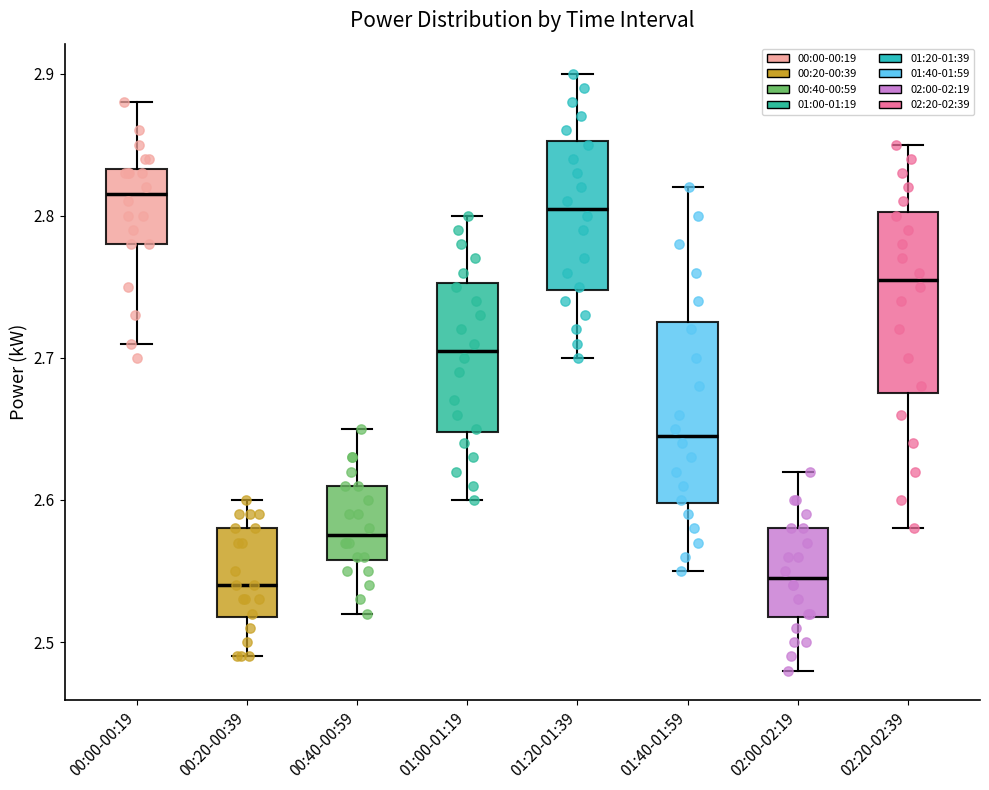

Reading left to right, read every box against the y-axis: the position of its median line, the range the box covers, and the ends of its whiskers. The values are not printed on the chart, so give them approximately, as read against the axis.

00:00-00:19: median 2.82, box 2.78 to 2.83, whiskers 2.71 to 2.88
00:20-00:39: median 2.54, box 2.52 to 2.58, whiskers 2.49 to 2.60
00:40-00:59: median 2.58, box 2.56 to 2.61, whiskers 2.52 to 2.65
01:00-01:19: median 2.71, box 2.65 to 2.75, whiskers 2.60 to 2.80
01:20-01:39: median 2.81, box 2.75 to 2.85, whiskers 2.70 to 2.90
01:40-01:59: median 2.65, box 2.60 to 2.73, whiskers 2.55 to 2.82
02:00-02:19: median 2.55, box 2.52 to 2.58, whiskers 2.48 to 2.62
02:20-02:39: median 2.76, box 2.68 to 2.80, whiskers 2.58 to 2.85